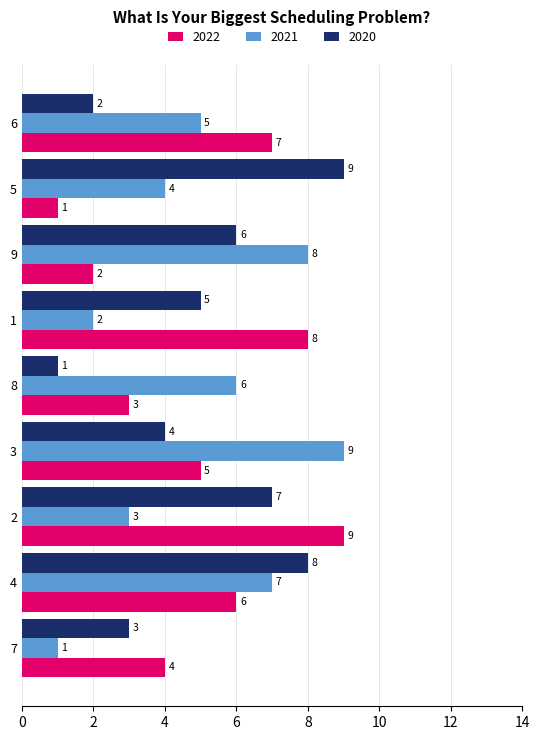

What are all the series names shown in the legend?

2022, 2021, 2020